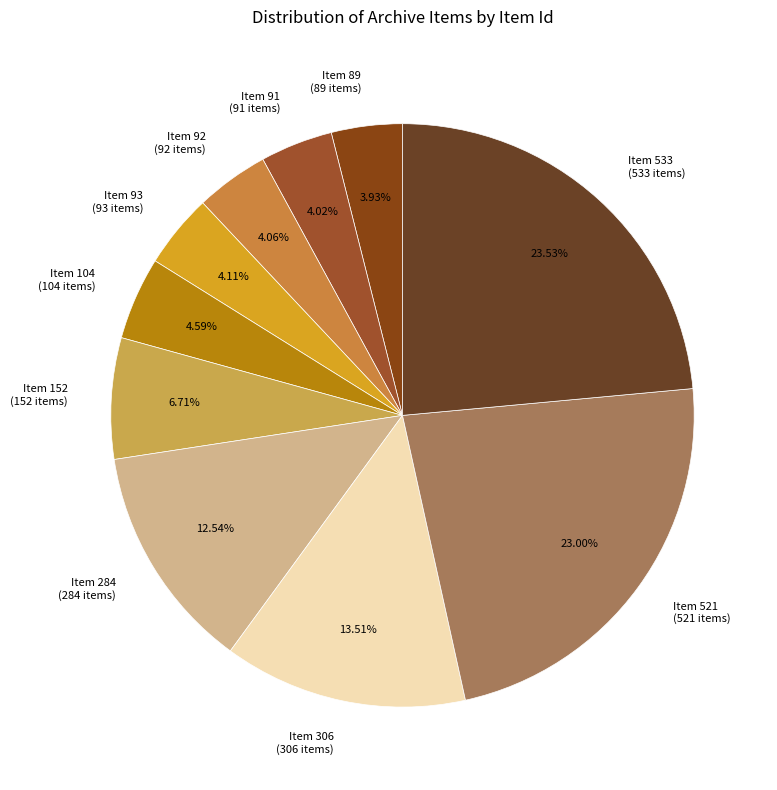

What percentage is the Item 93 slice, to the nearest percent?

4%